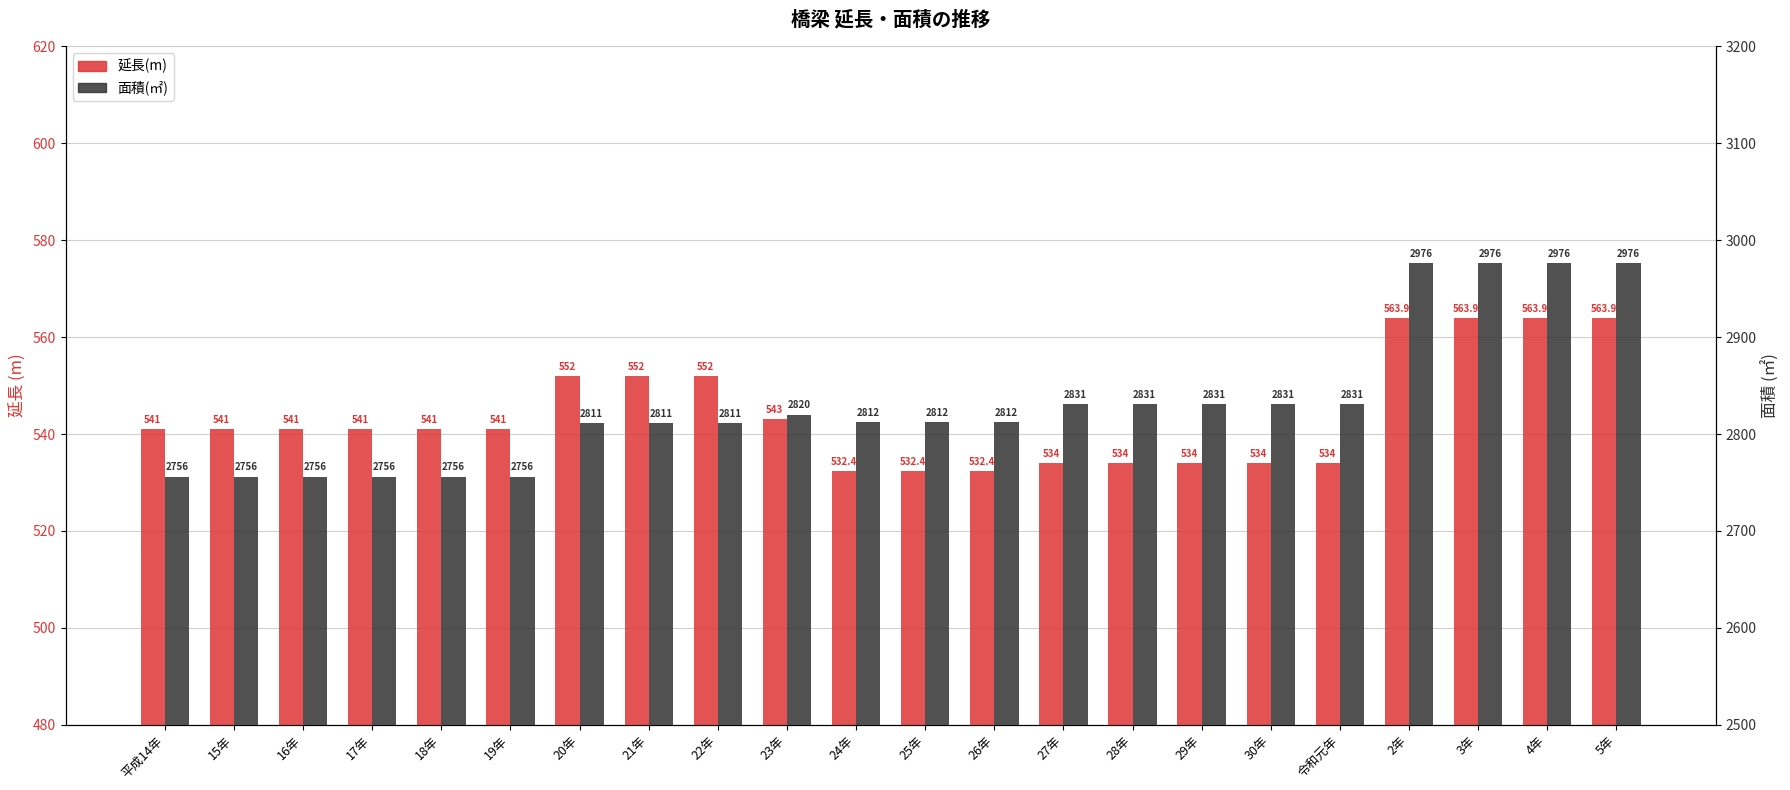

At which label does 面積(㎡) first exceed 2812?

23年